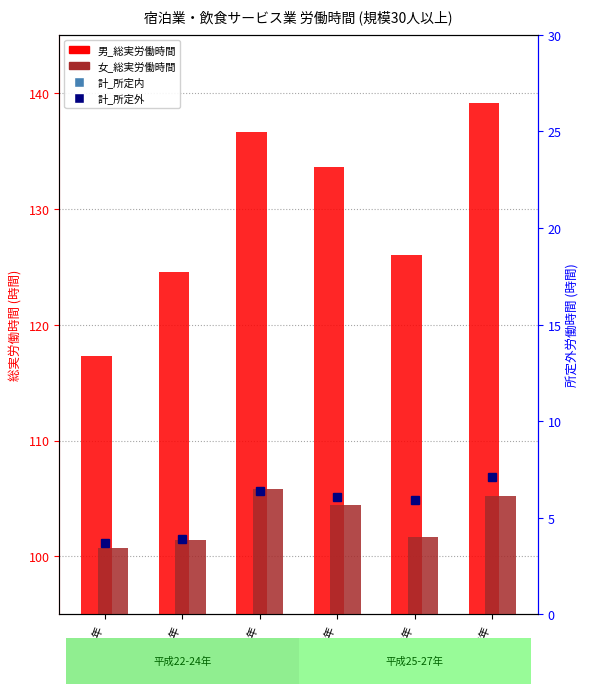

Rank the series at 平成26年 from highest to lowest value.

男_総実労働時間, 計_所定内, 女_総実労働時間, 計_所定外